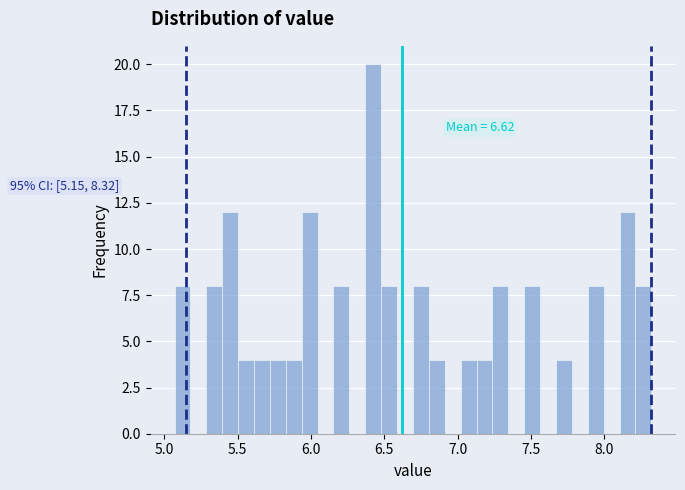

Around what value on the x-axis is the tallest bar? Give the approximate position of its centre, as read against the axis.

6.40